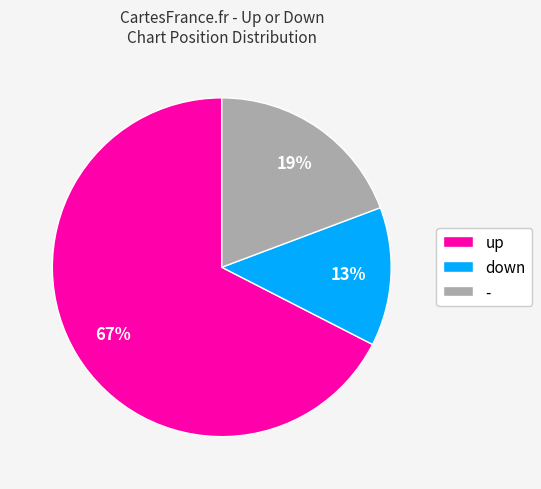

What percentage is the down slice, to the nearest percent?

13%